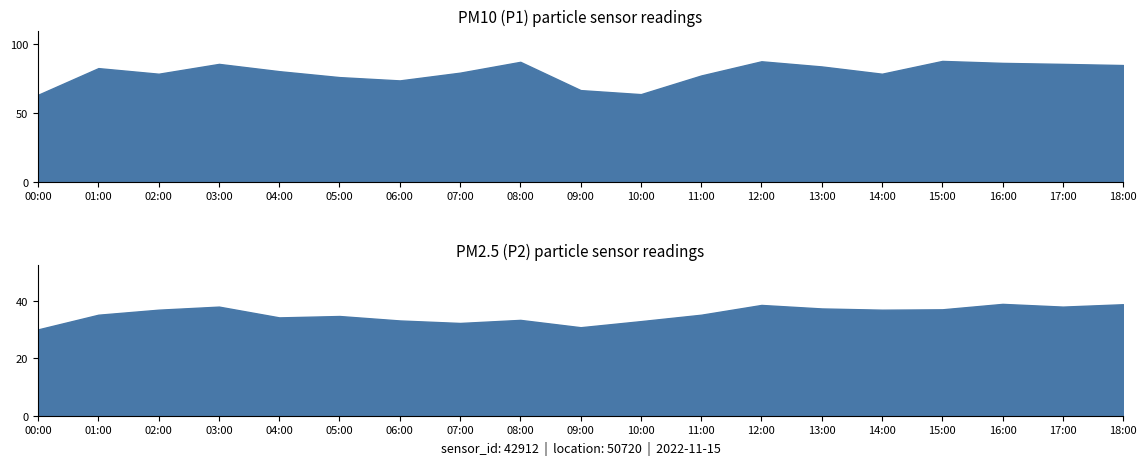

How many lines are shown in the chart?

2